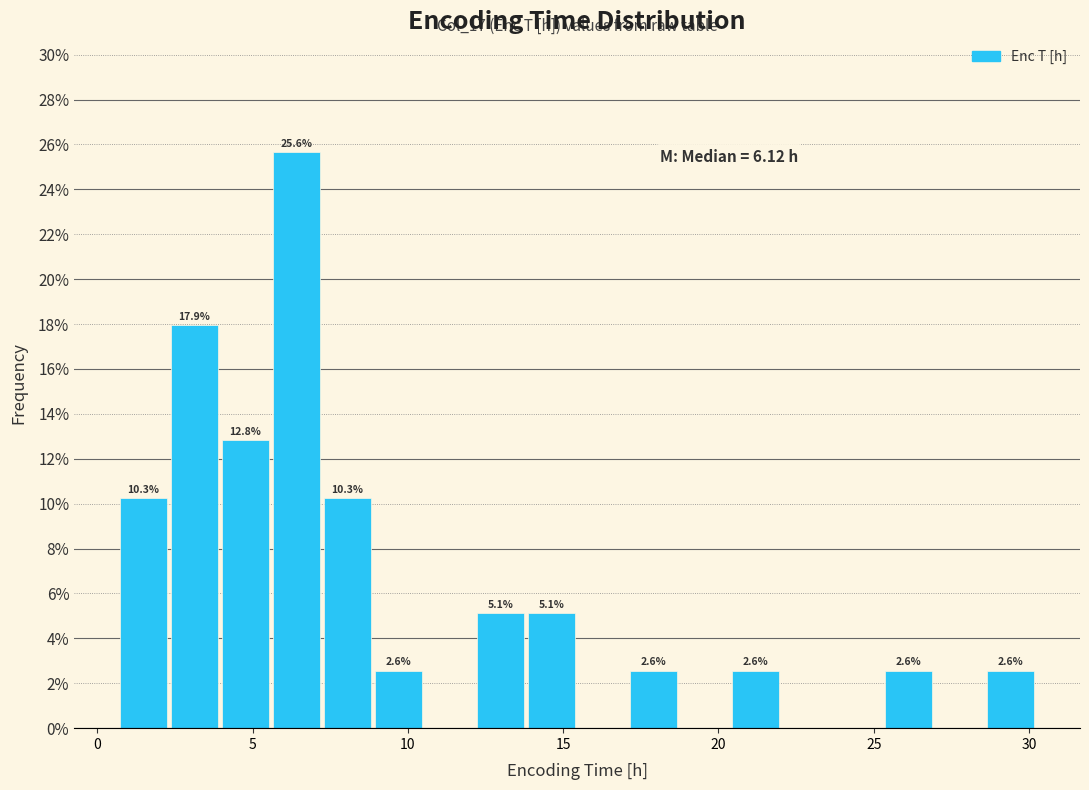

Read against the x-axis, roughly where is the centre of the tallest bar?

6.5